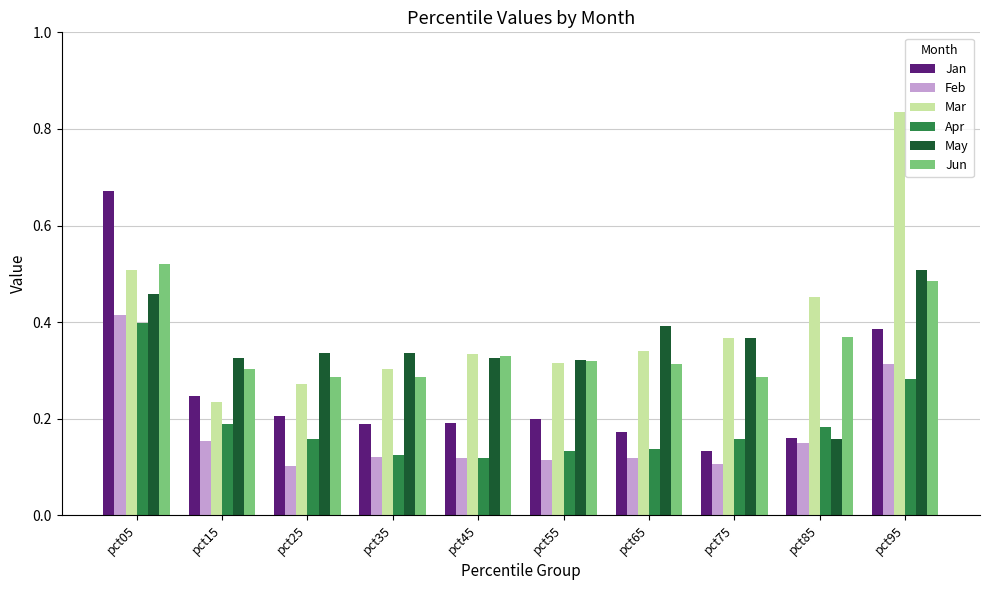

What is the total value across all series at pct25?

1.4